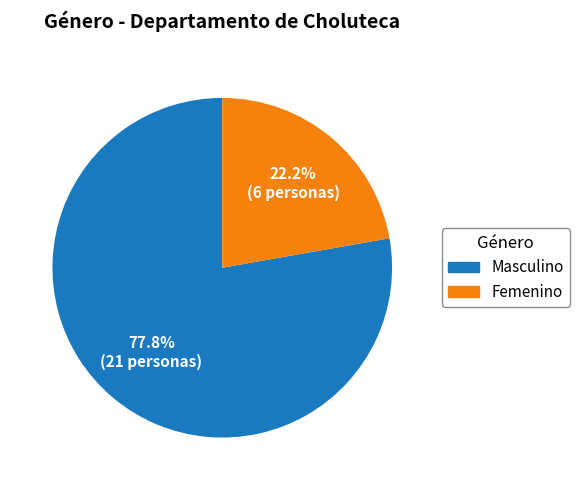

What percentage is the Femenino slice, to the nearest percent?

22%